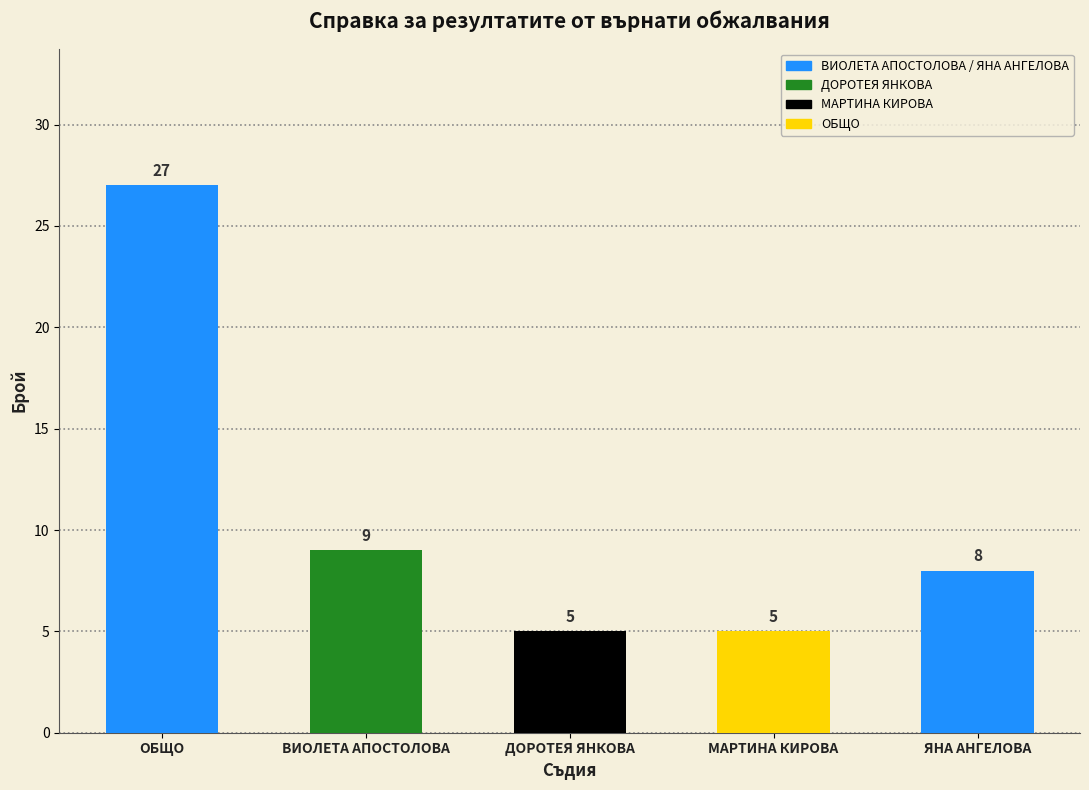

Reading left to right, what are all the values shown in this chart?

27	9	5	5	8